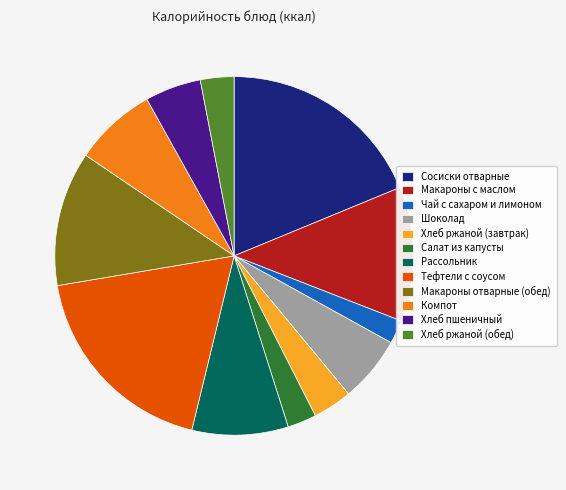

Does Хлеб ржаной (завтрак) account for over 50% of the chart?

No